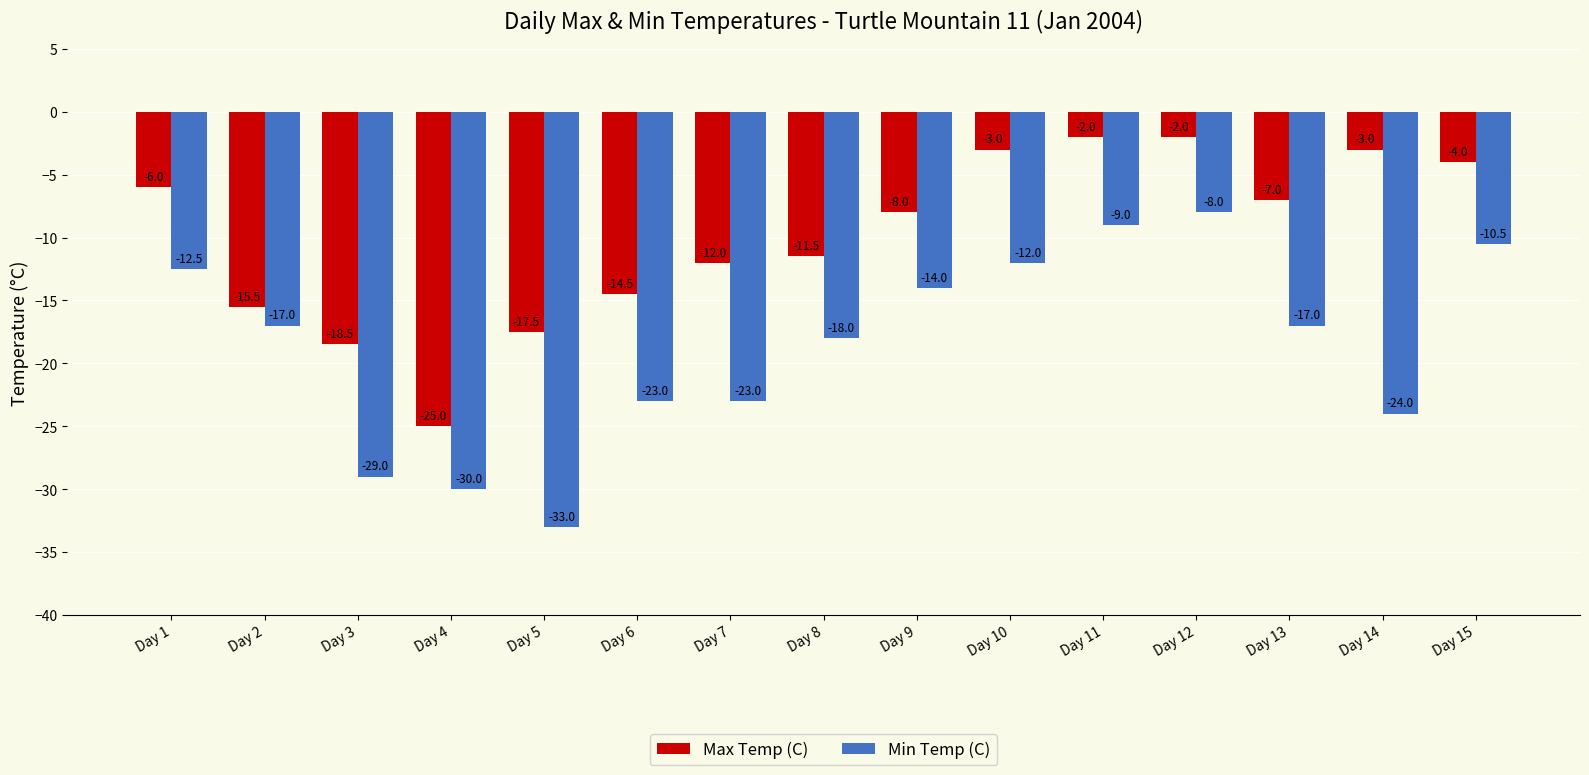

At which label does Max Temp (C) reach its minimum?

Day 4